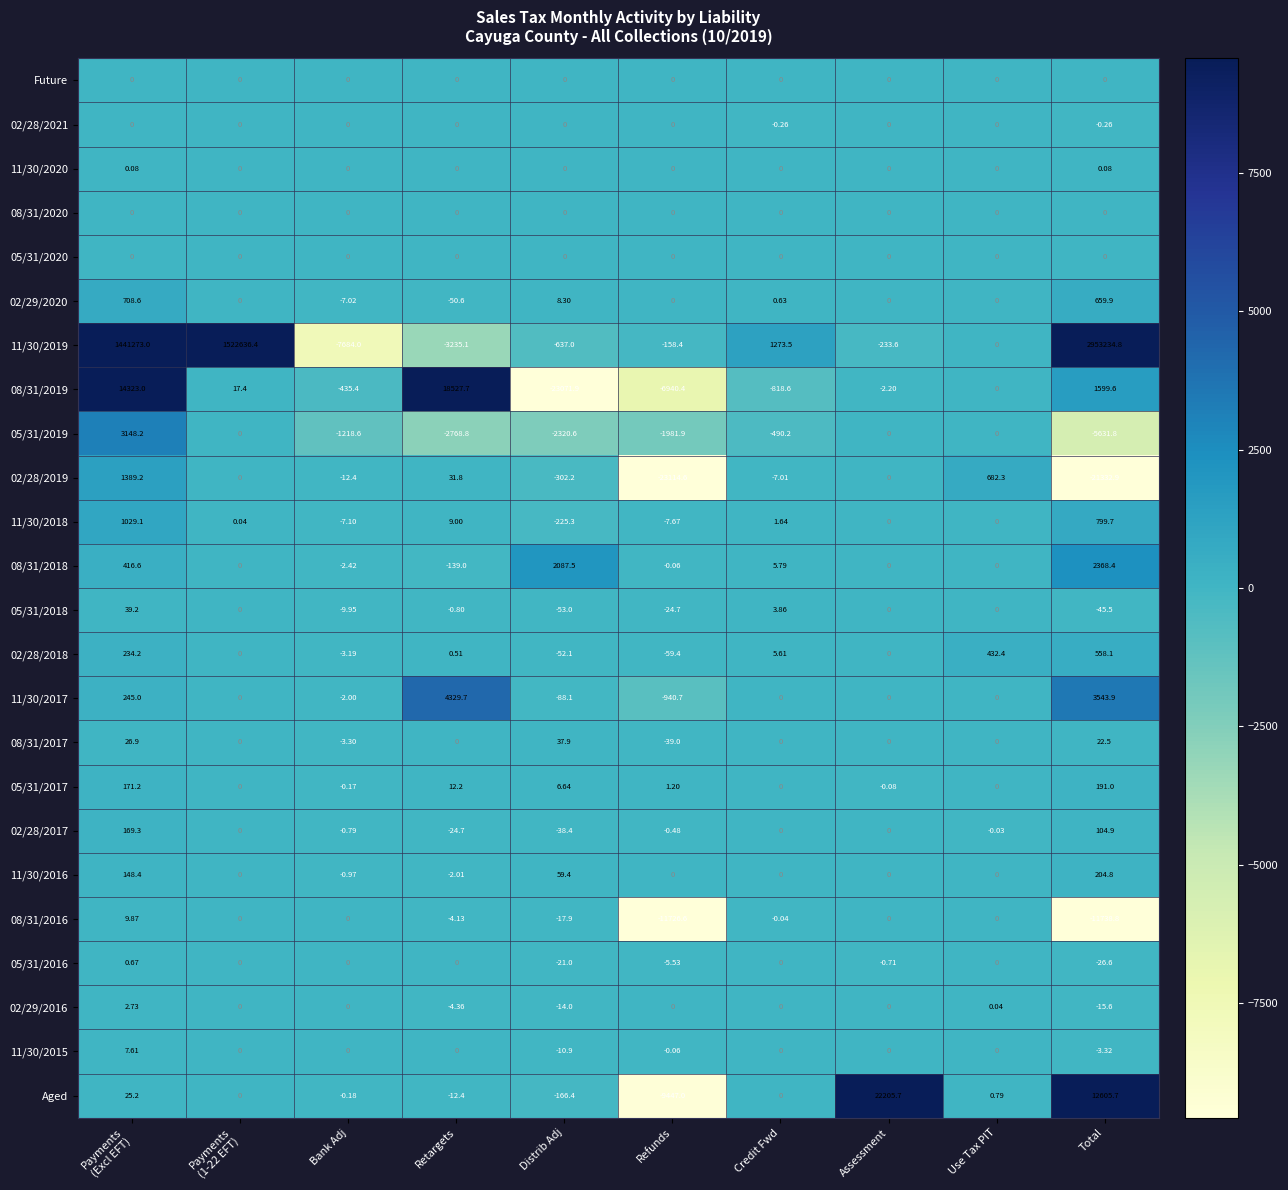

Which label corresponds to the largest value in the chart?

Total